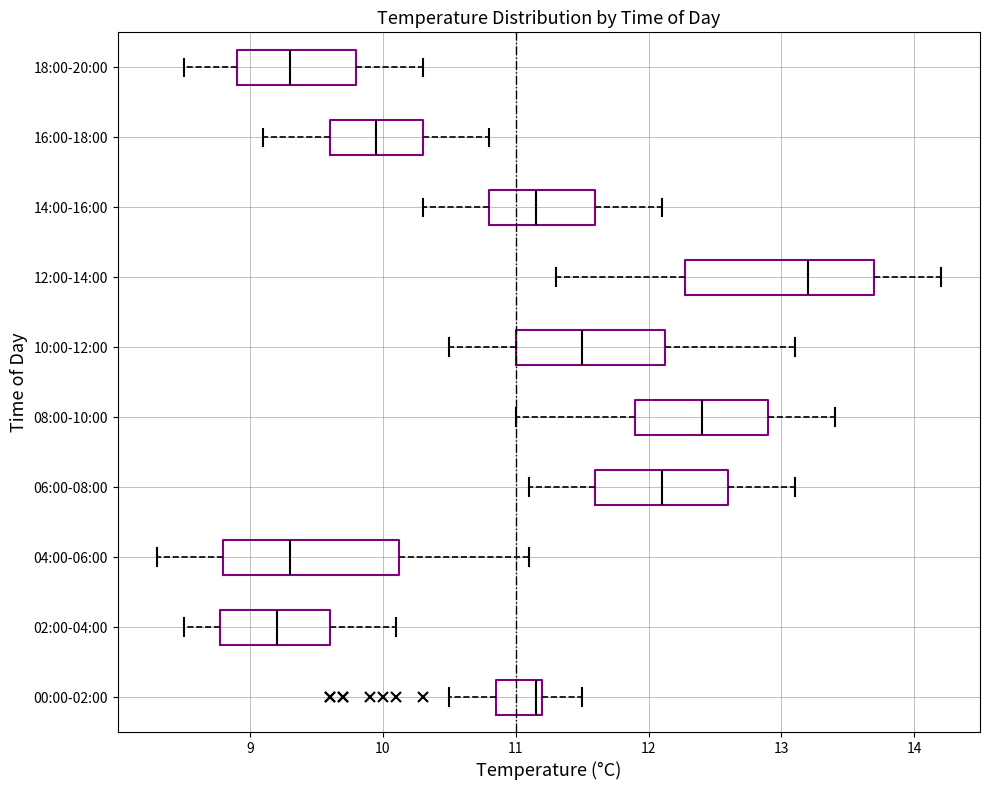

Which box has the furthest to the left median line?

02:00-04:00